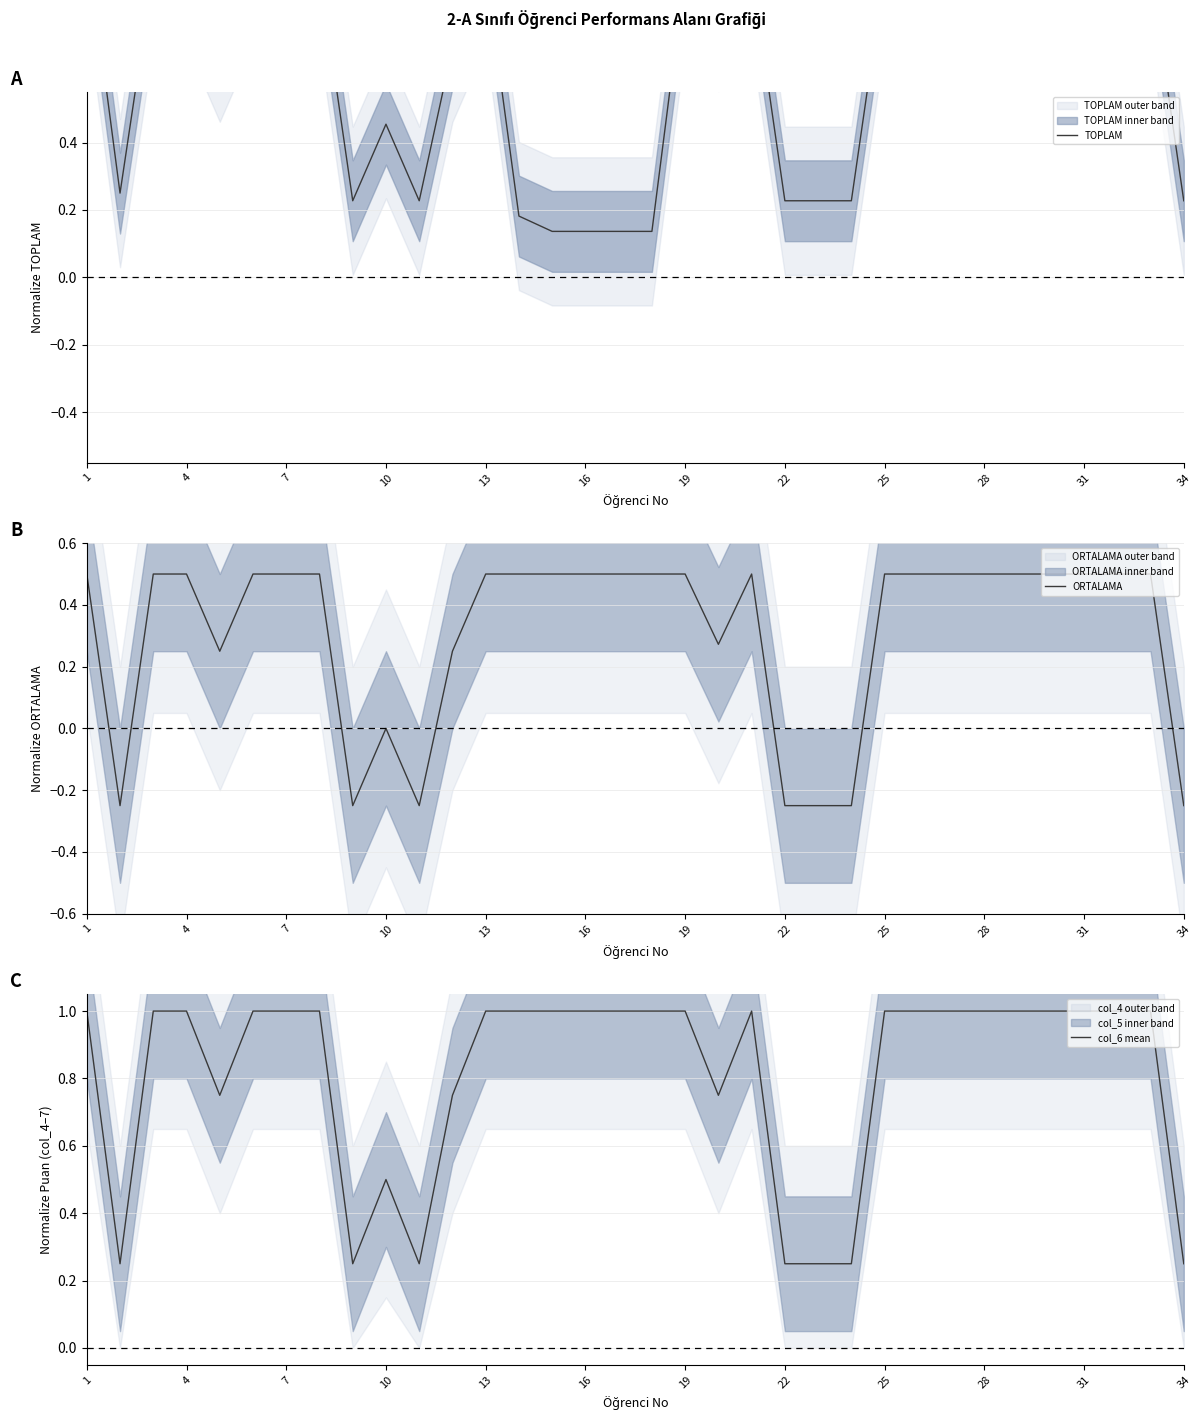

What value does the ORTALAMA series have at 25?

0.5